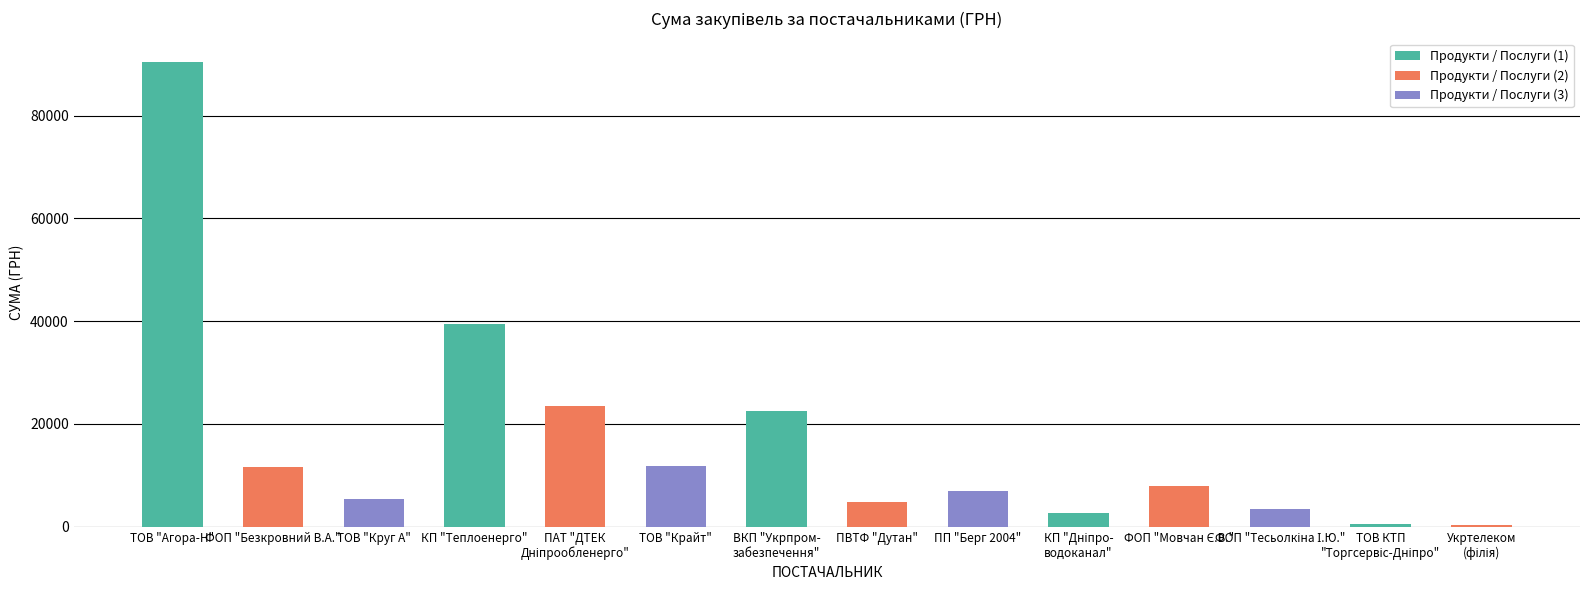

What value does the data have at ТОВ "Крайт"?

11887.2